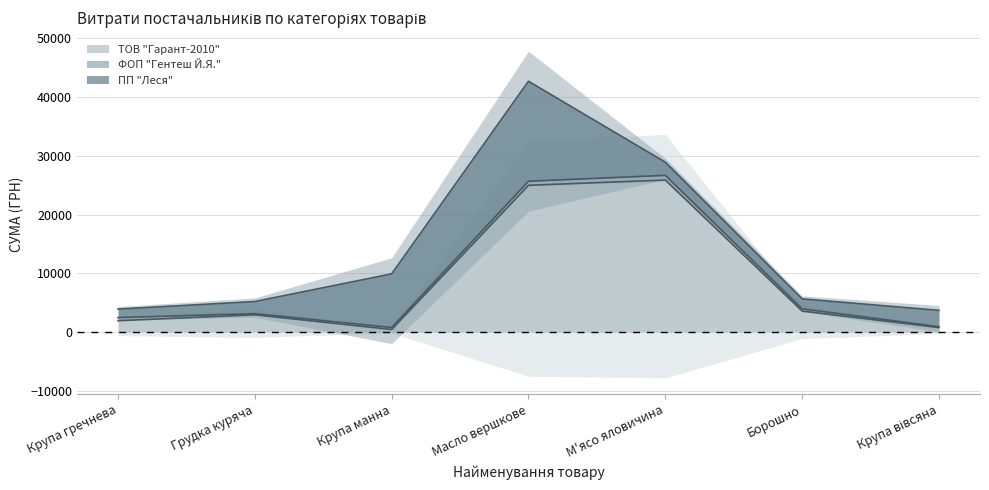

True or false: ТОВ "Гарант-2010" has a value of 38631.1 at М'ясо яловичина.

False